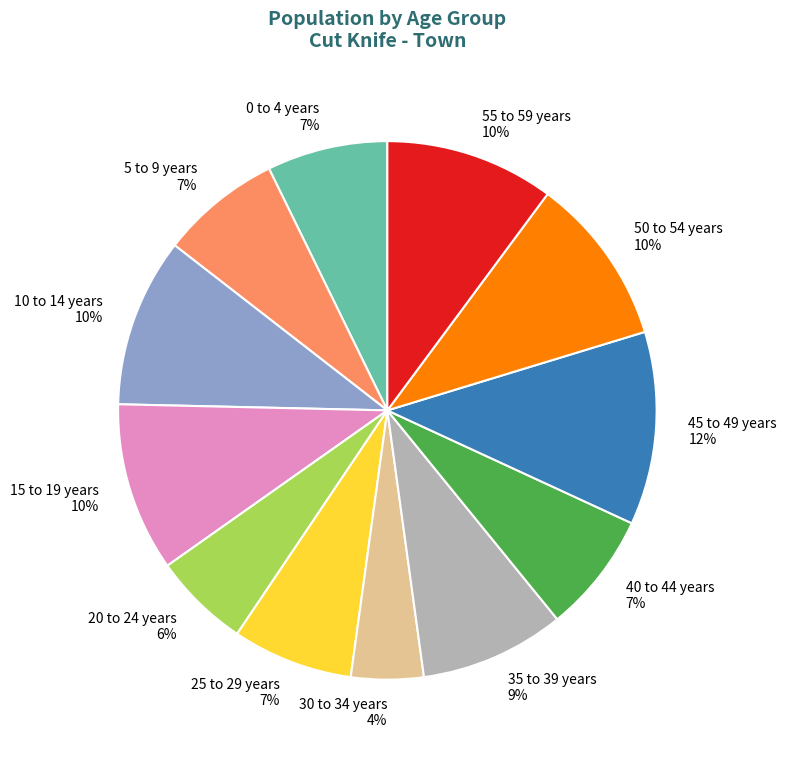

Is there any slice that represents more than half of the pie?

No